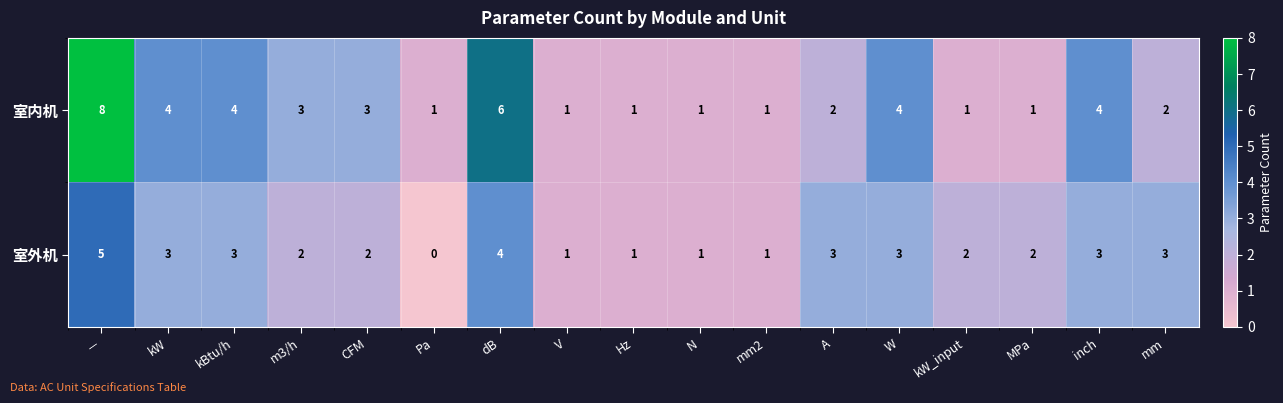

Which series has the largest range (max minus min)?

室内机